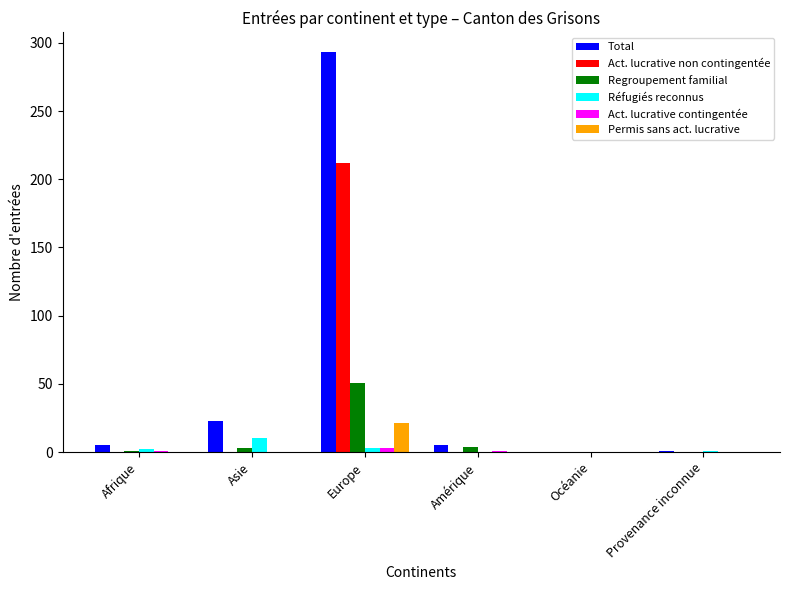

At which label does Regroupement familial reach its peak?

Europe